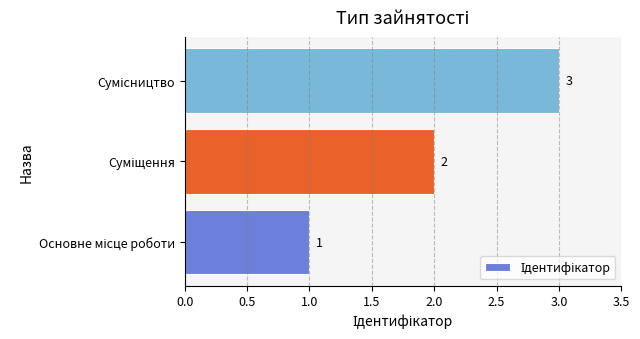

How many values are between 1 and 3?

3